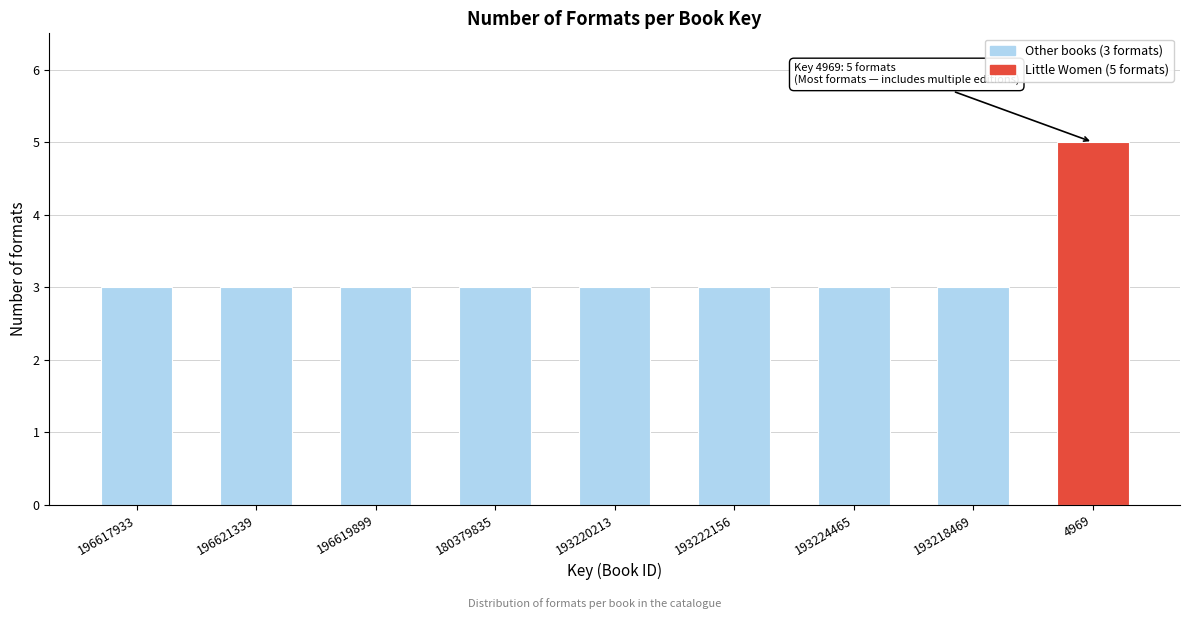

Reading left to right, transcribe all the data shown in this chart.

3	3	3	3	3	3	3	3	5